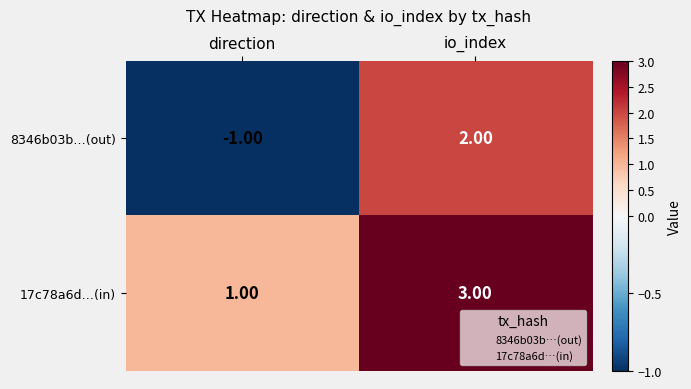

Rank the series by their average value, from highest to lowest.

17c78a6d…(in), 8346b03b…(out)